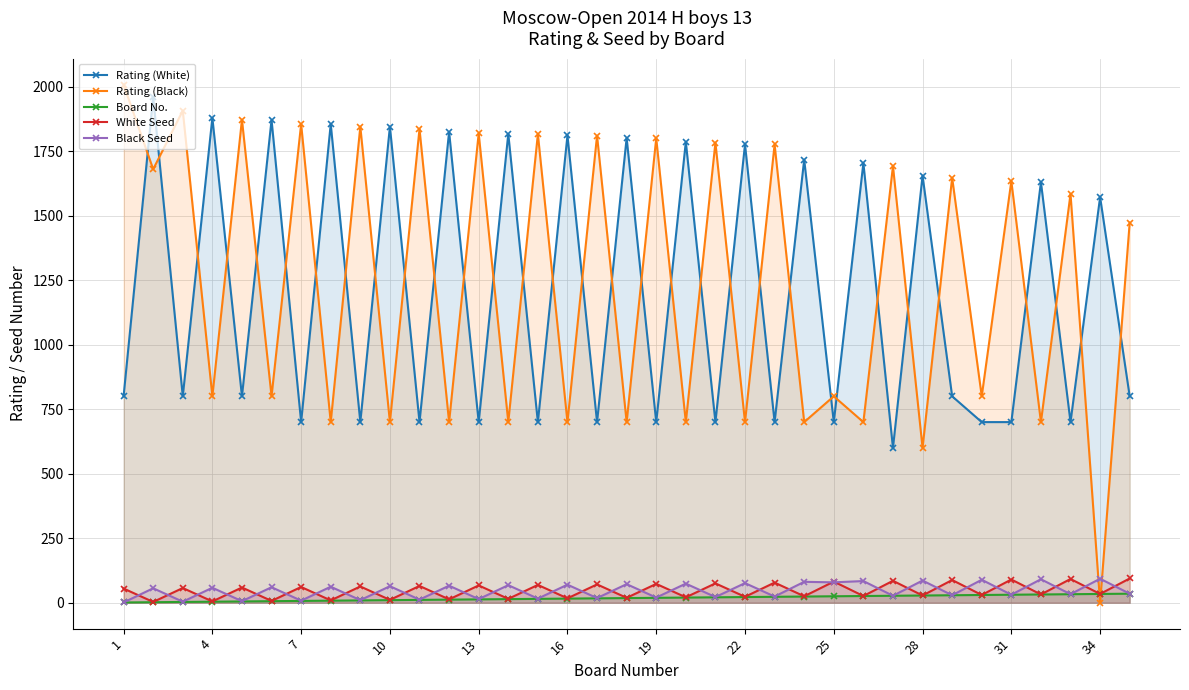

Count the number of data series in this chart.

5